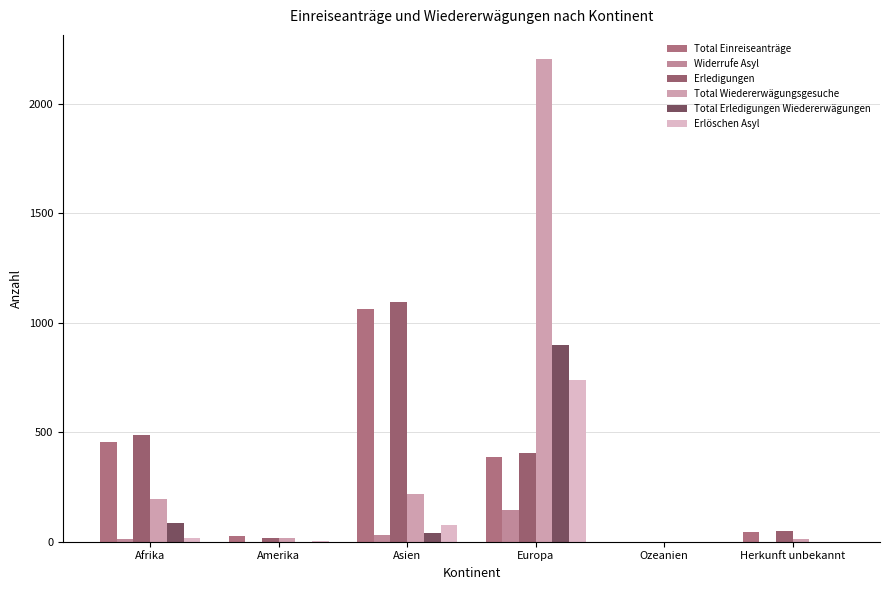

What is the difference between the Total Wiedererwägungsgesuche values at Herkunft unbekannt and Amerika?

4